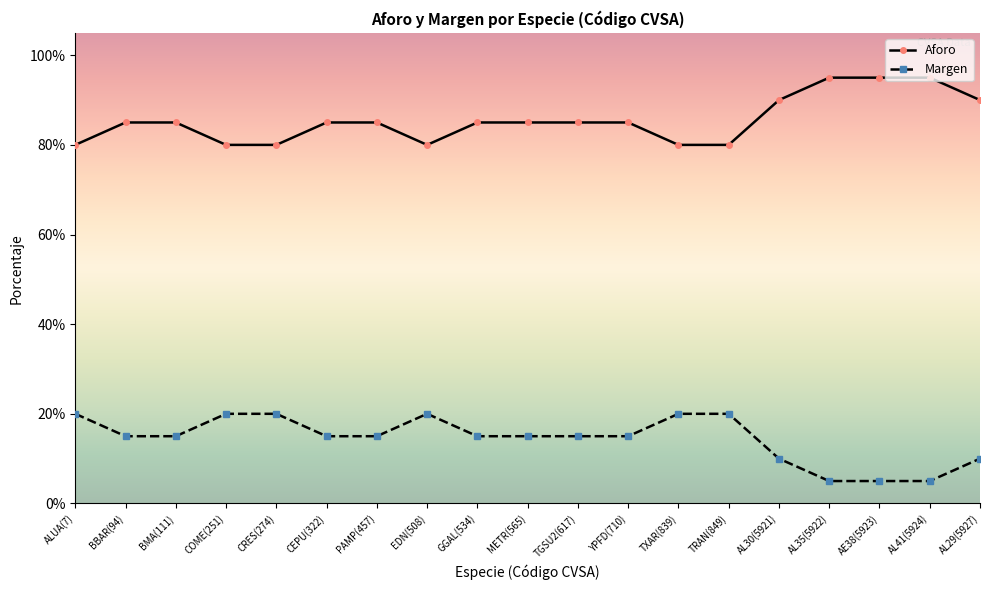

True or false: Aforo and Margen intersect in this chart.

False